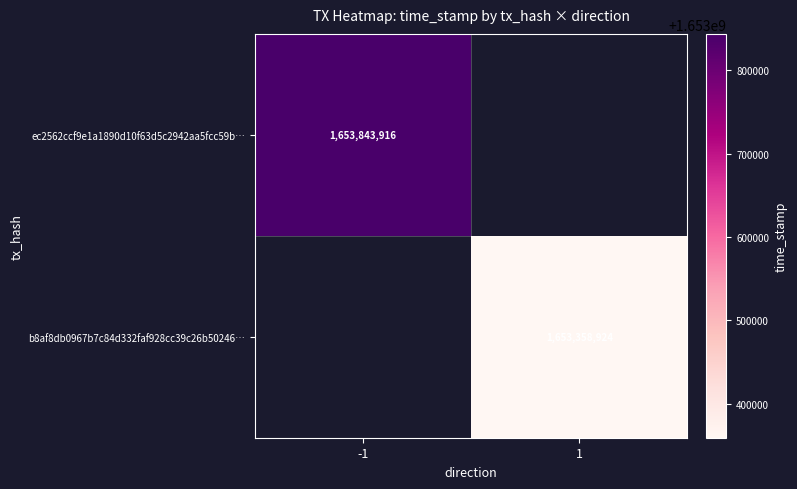

Is it true that ec2562ccf9e1a1890d10f63d5c2942aa5fcc59b… equals 1653843916 at -1?

True